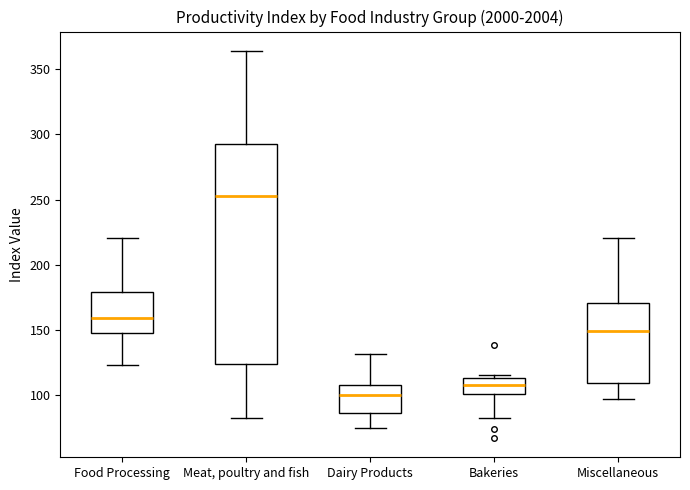

Which box is the tallest, from its lower edge to its upper edge?

Meat, poultry and fish